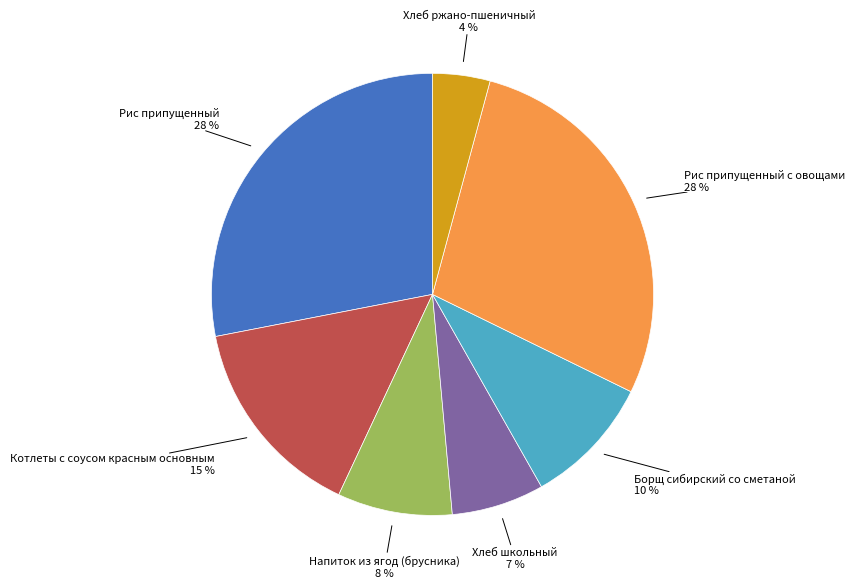

To the nearest percent, what is the average slice percentage?

14%